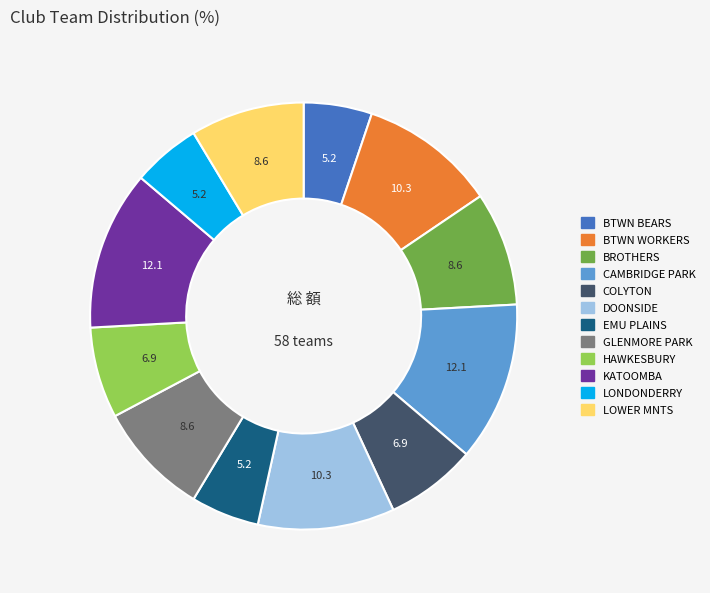

Count the number of slices in the pie.

12